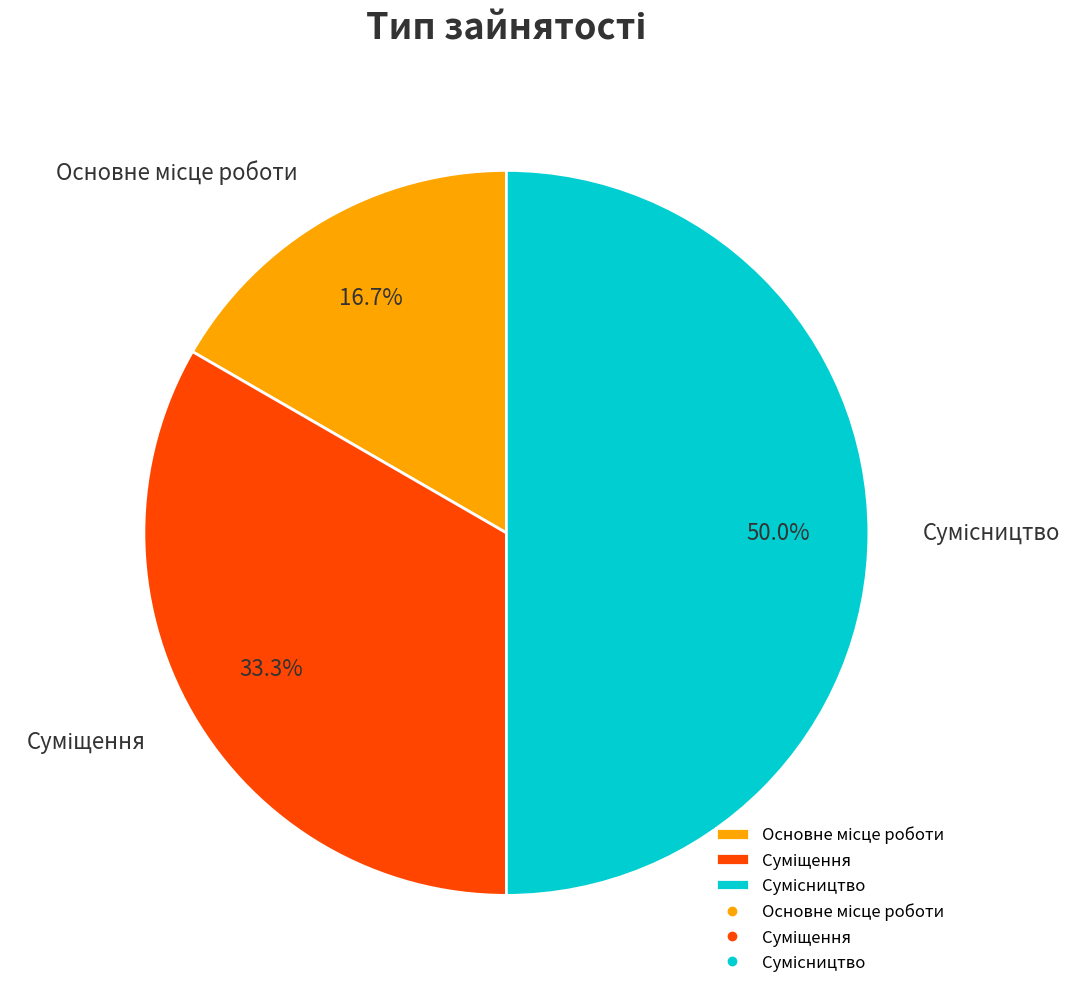

How many slices are in this pie chart?

3